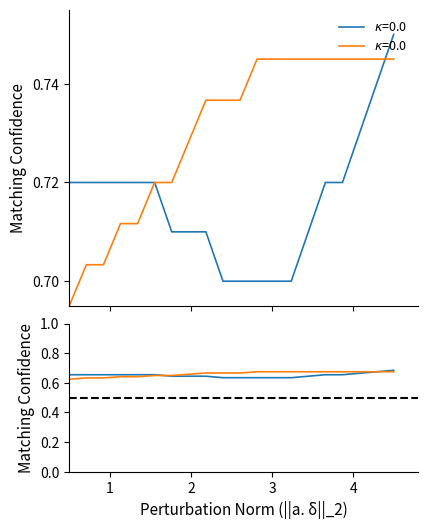

True or false: Temperature (kappa=0.0) v2 has more than 0 interior local peaks.

False